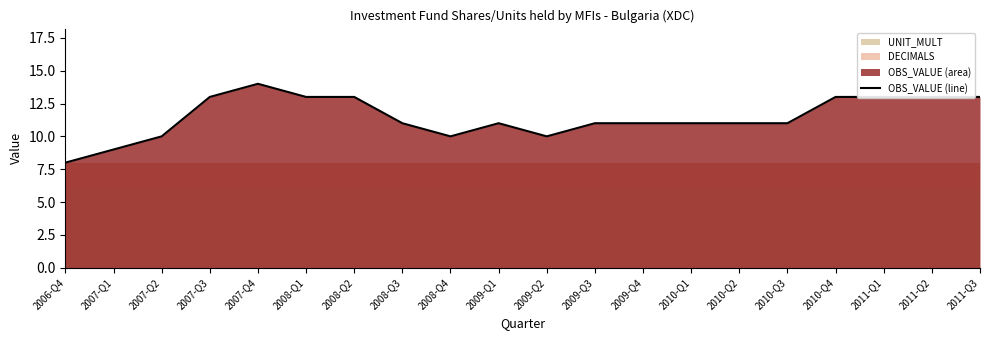

How many series are shown in this chart?

1